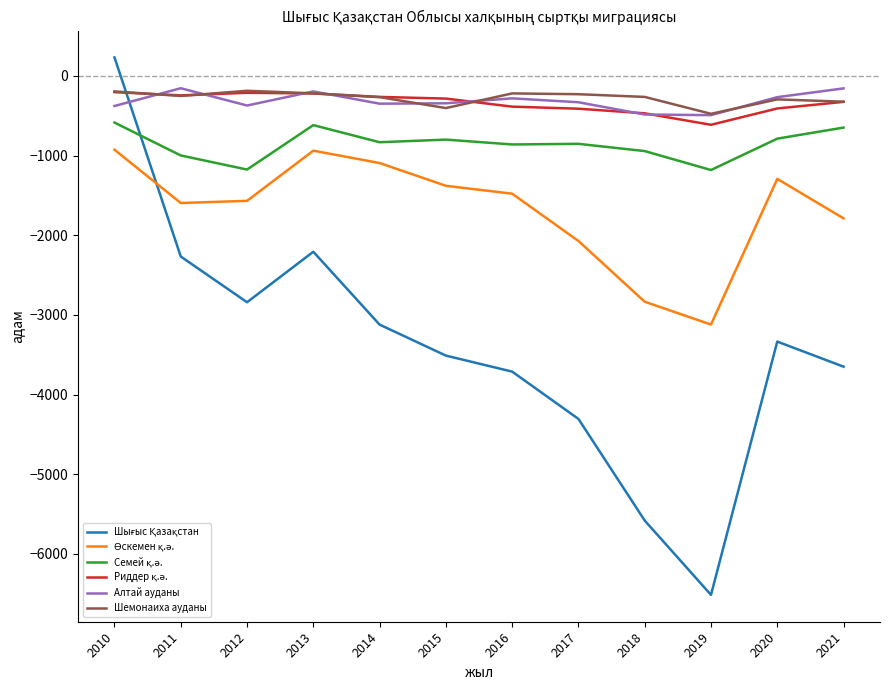

Which label corresponds to the smallest value in the chart?

2019